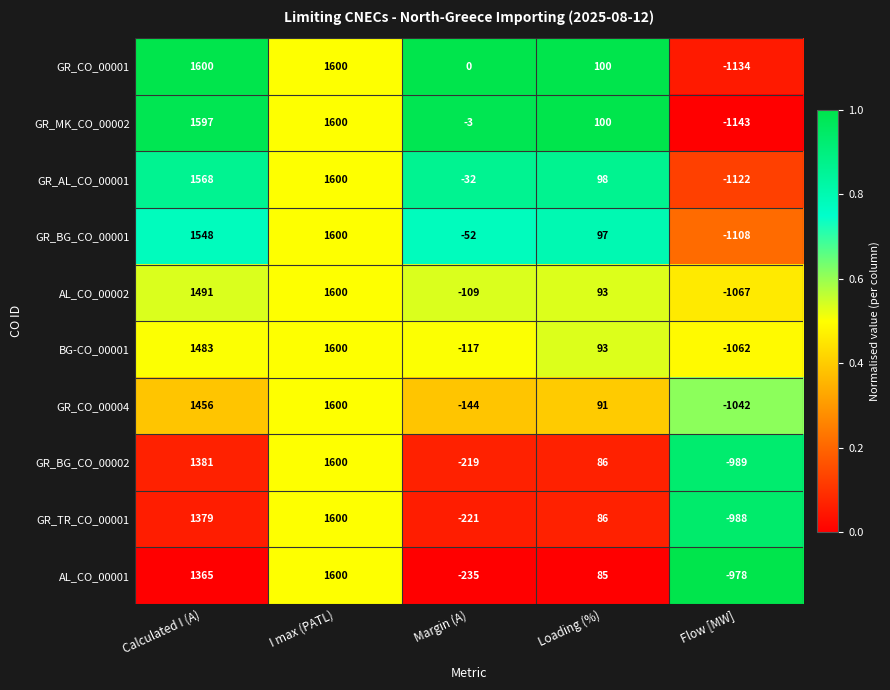

Which series changed the most between I max (PATL) and Loading (%)?

AL_CO_00001